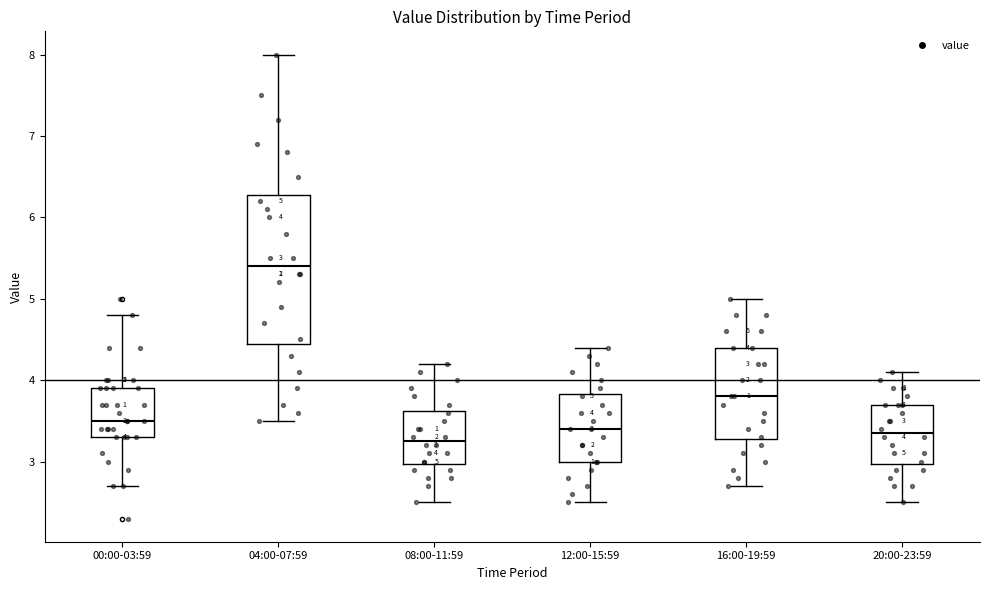

Which box has the highest median line?

04:00-07:59